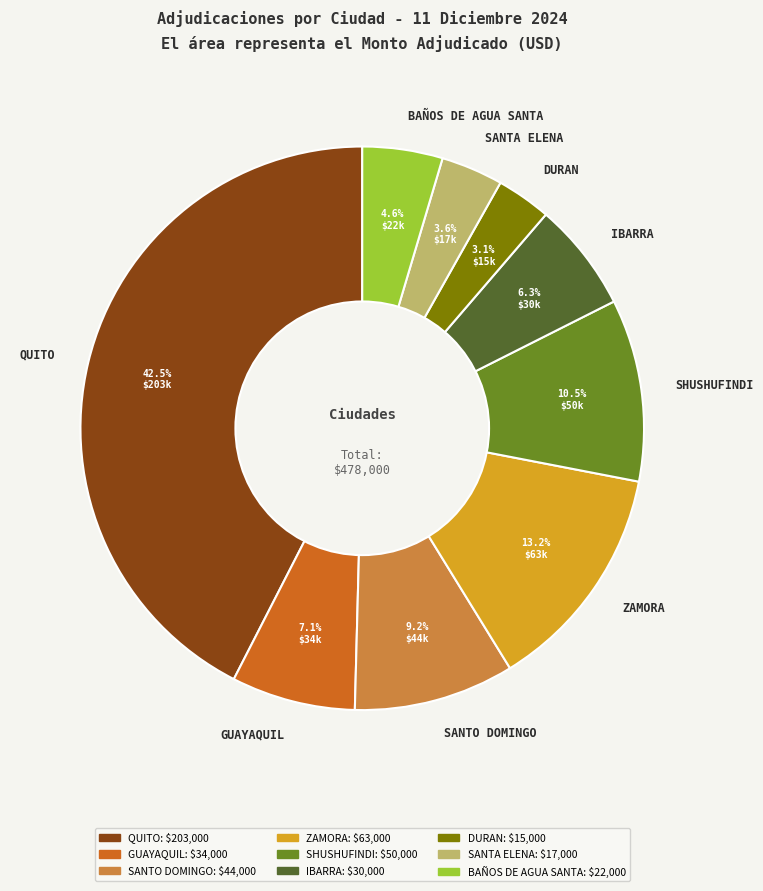

Does QUITO account for over 50% of the chart?

No